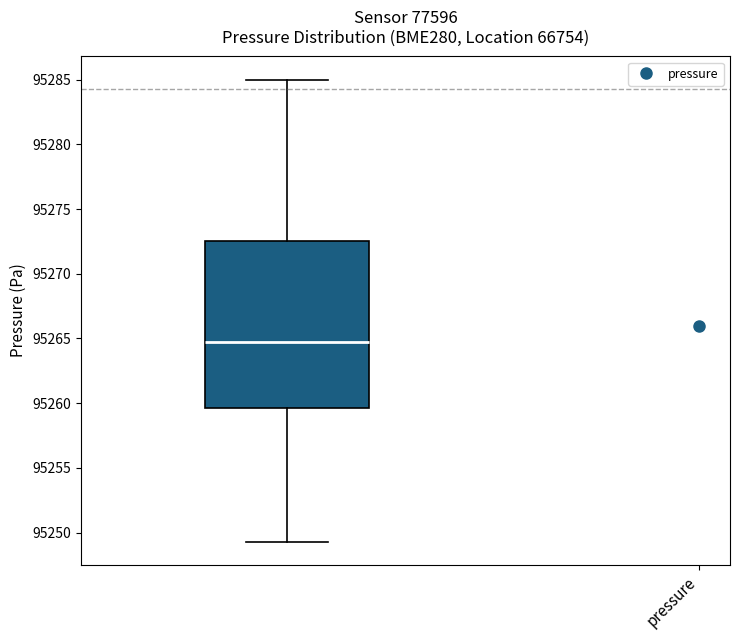

Read this box plot against the y-axis: the position of the median line, the range covered by the box, and the ends of both whiskers. The values are not printed on the chart, so give them approximately, as read against the axis.

median 95264.5, box 95259.5 to 95272.5, whiskers 95249.5 to 95285.0